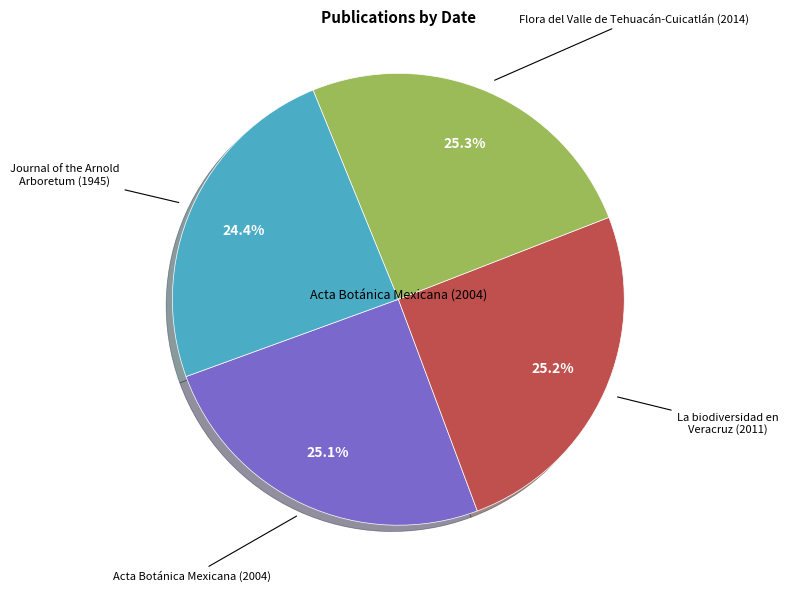

Count the number of slices in the pie.

4